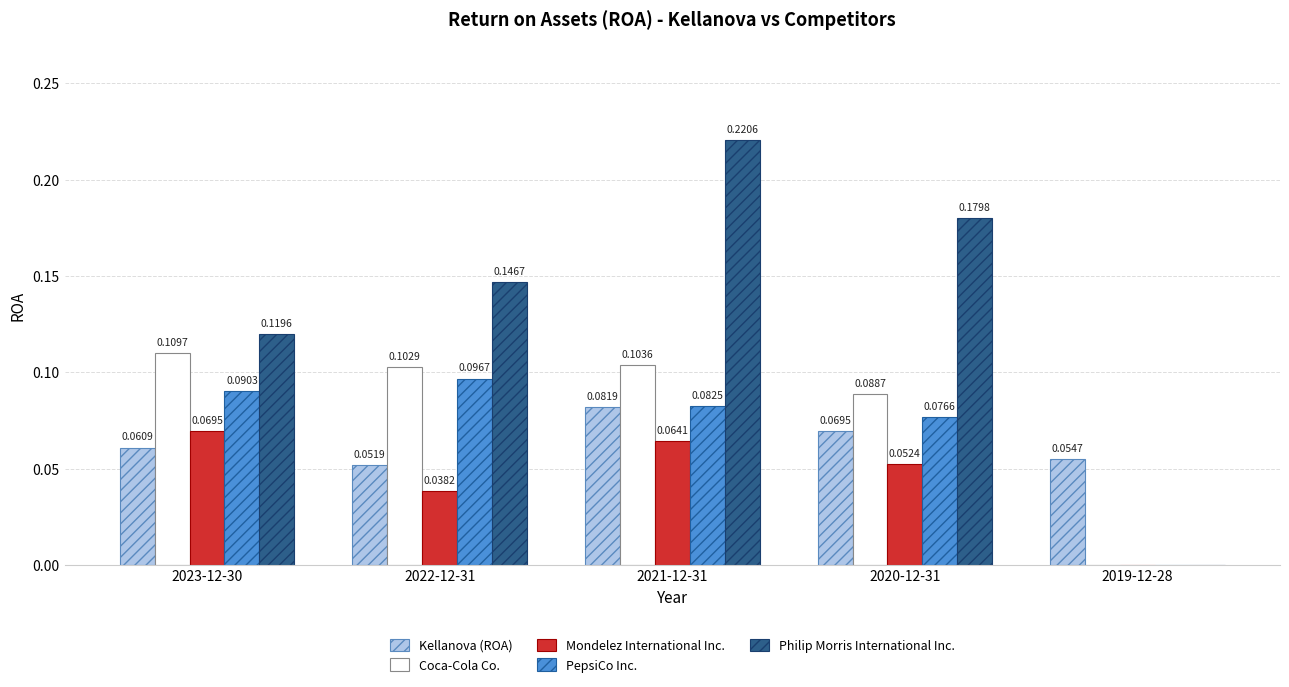

At which category is the sum across all series the highest?

2021-12-31